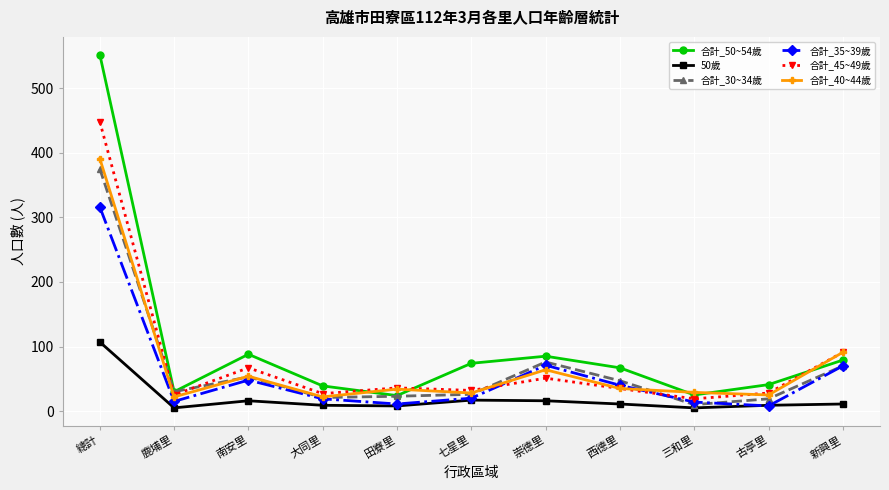

The 合計_50~54歲 series shows 24 at 田寮里. True or false?

True